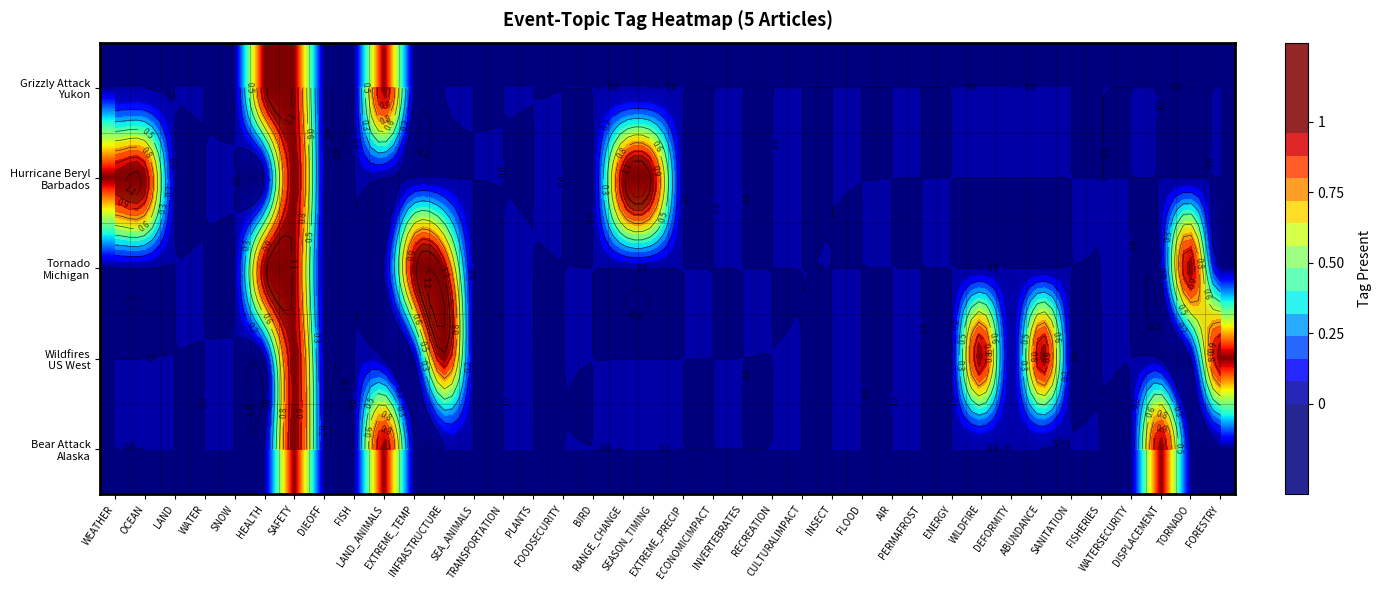

Which series has the largest range (max minus min)?

Grizzly Attack Yukon